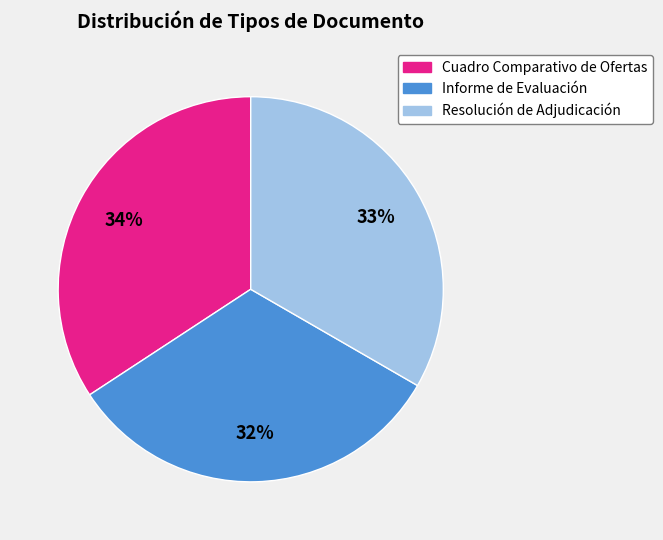

The Informe de Evaluación slice represents 32% of the pie. True or false?

True